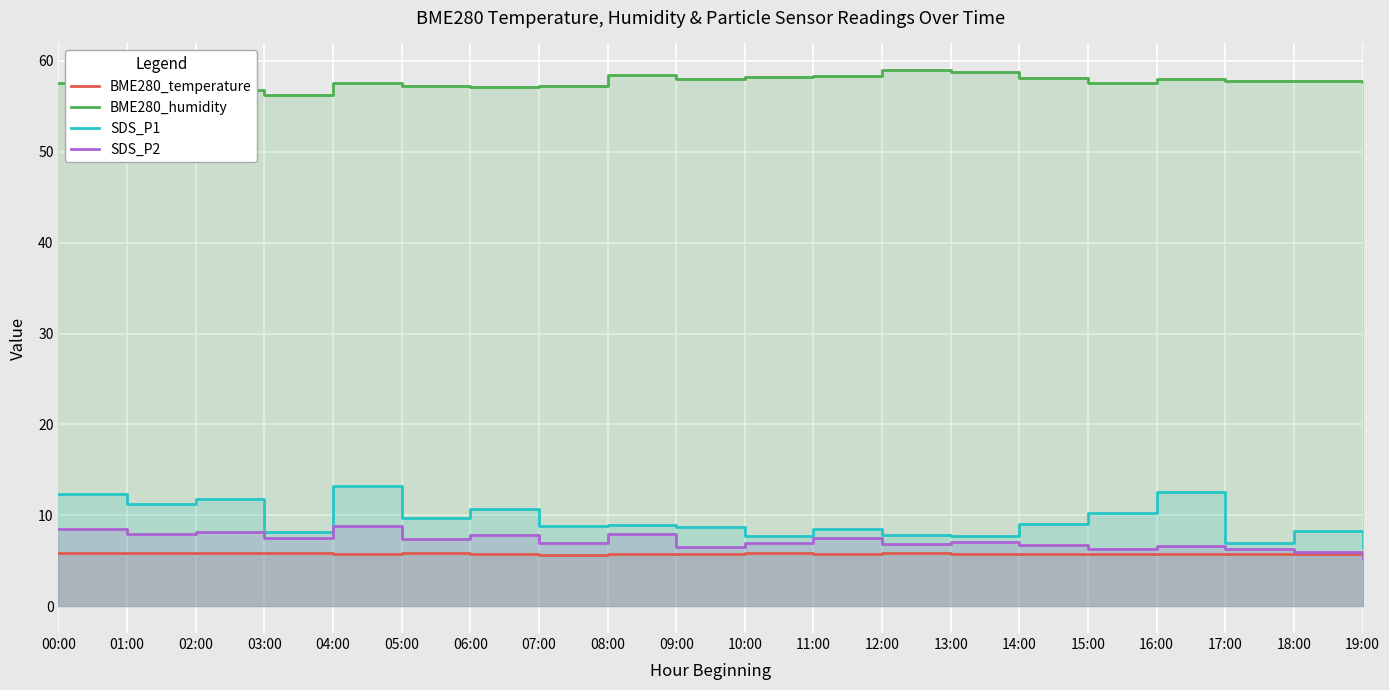

List the series in order of their peak value, lowest first.

BME280_temperature, SDS_P2, SDS_P1, BME280_humidity